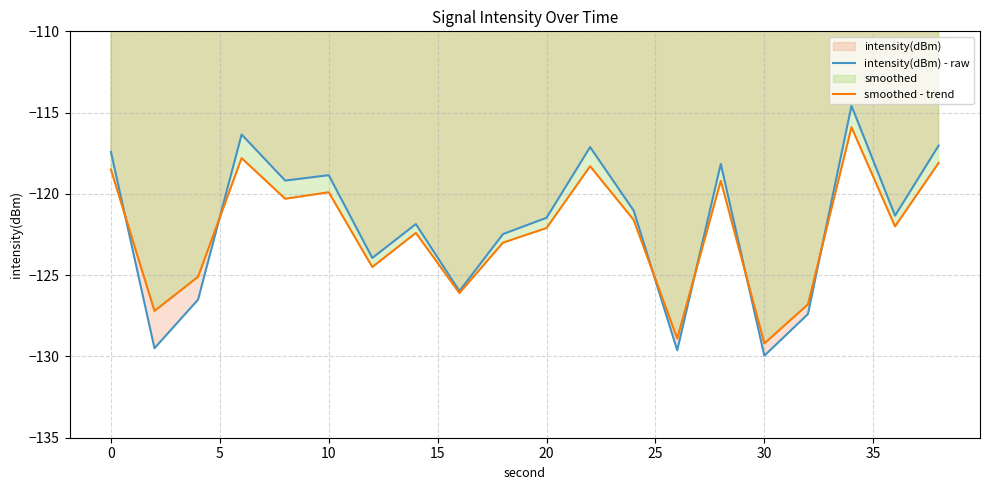

In intensity(dBm) - raw, how many points are higher than both neighbors (excluding endpoints)?

6